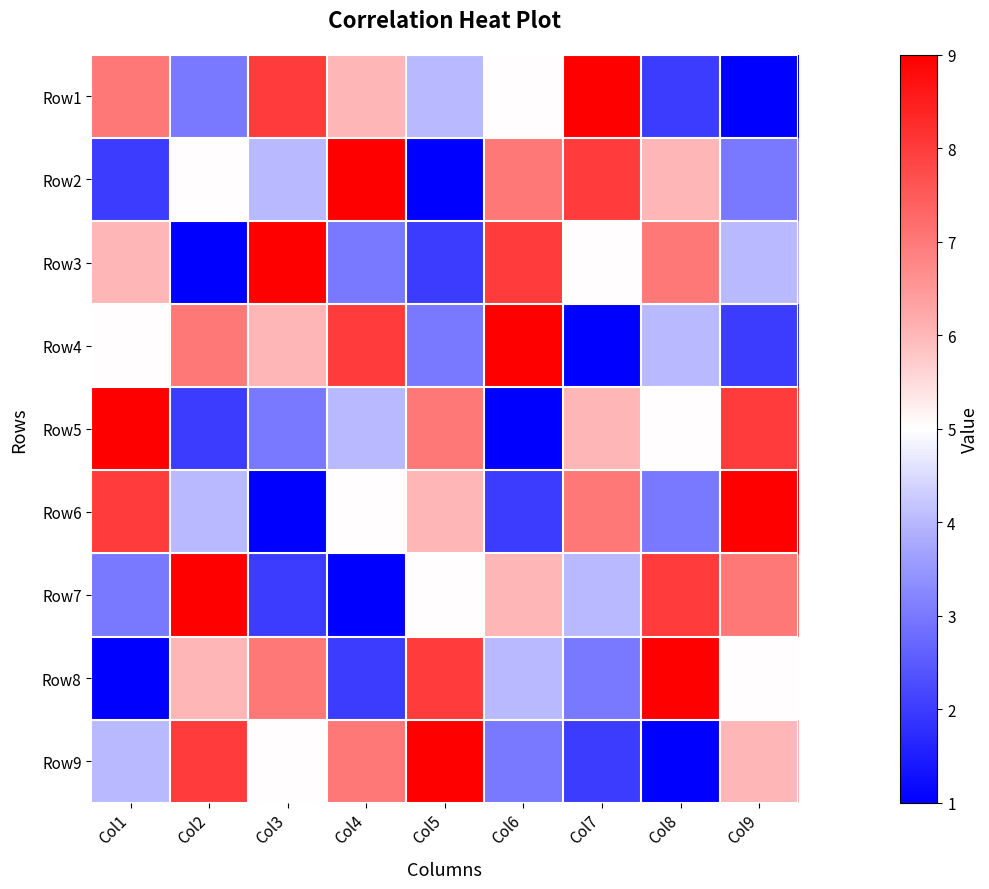

What is the spread (max minus min) of values at Col7?

8